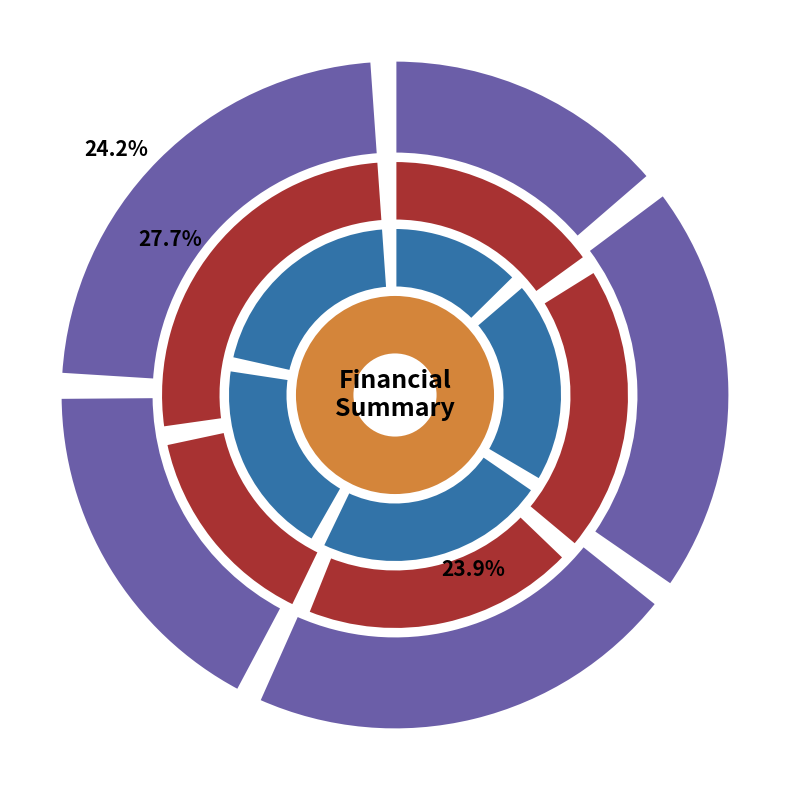

Is there any slice that represents more than half of the pie?

No